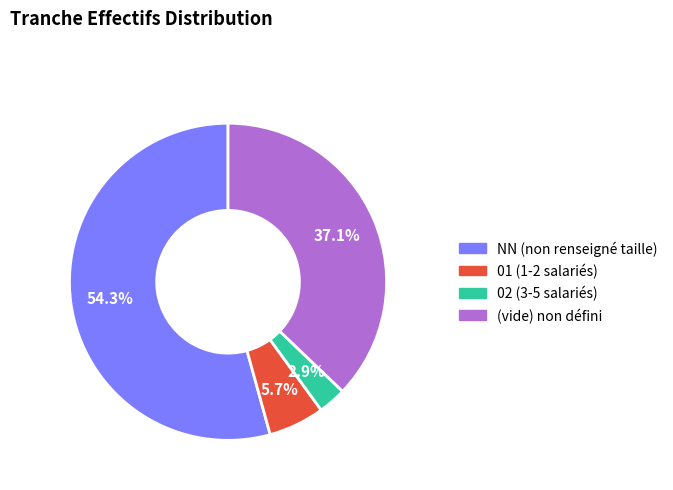

Is there a majority slice in this chart?

Yes